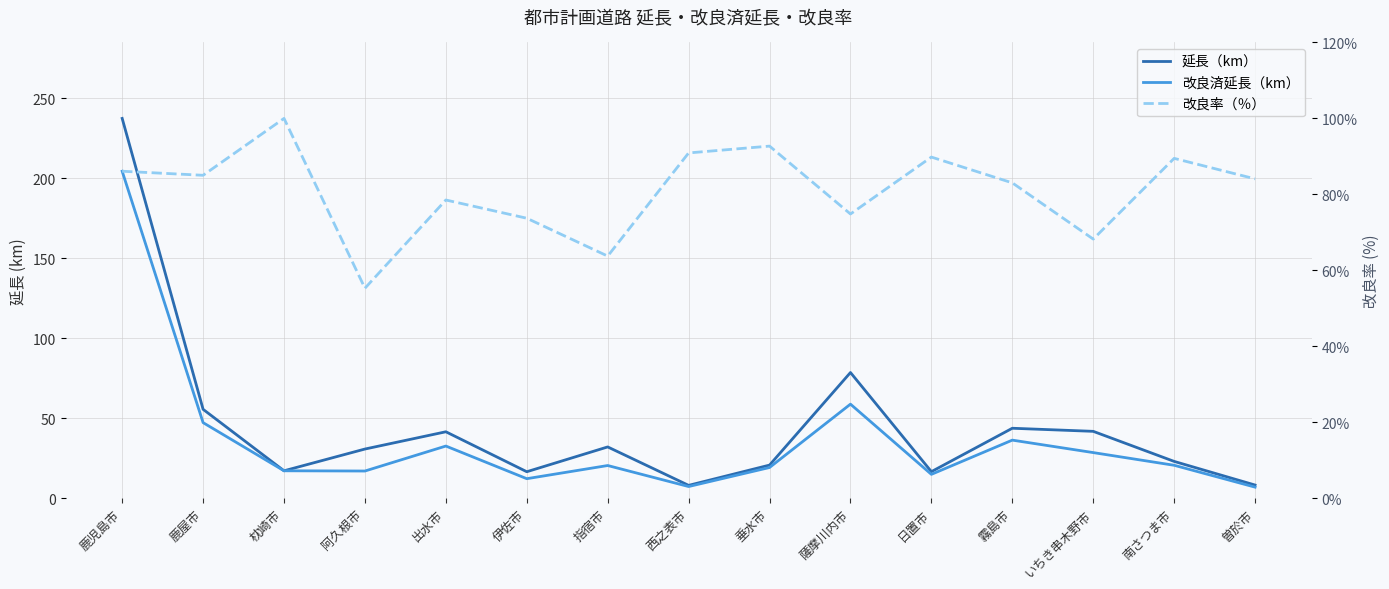

At which category does 改良済延長（km） reach its first local valley?

阿久根市